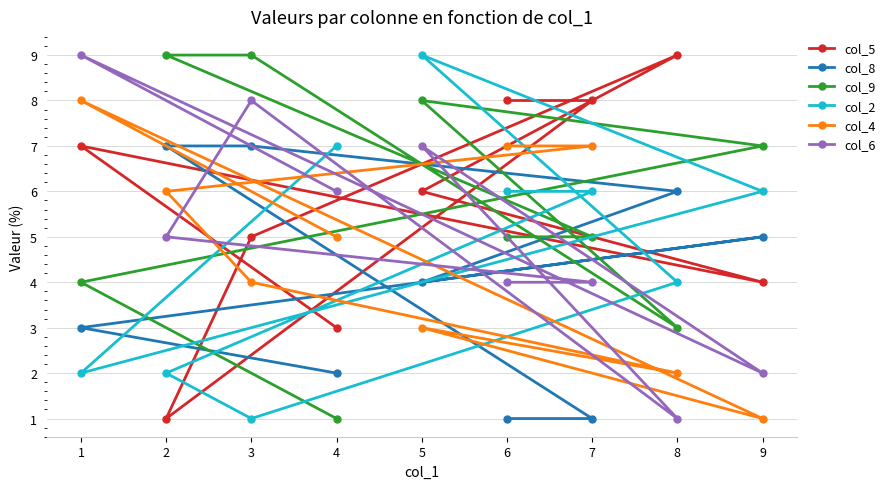

Where is col_4 nearest to the value 4?

3